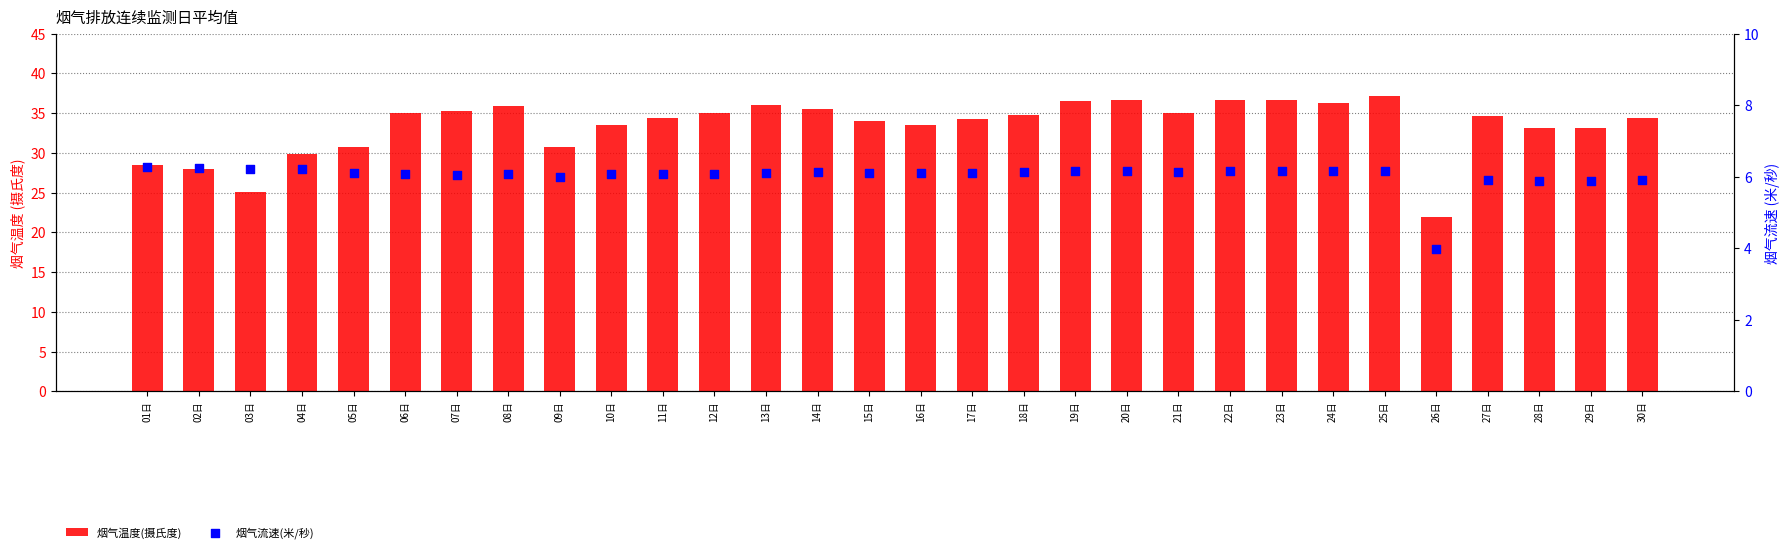

Which series has the largest total across all categories?

烟气温度(摄氏度)